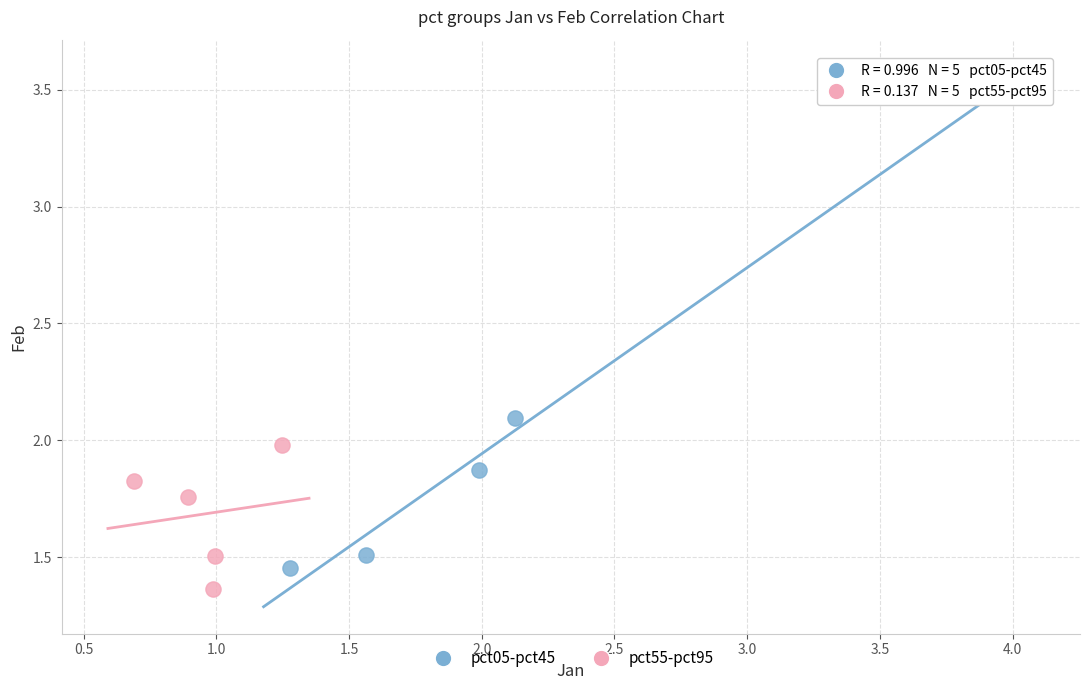

Which series has the widest spread of Y values?

pct05-pct45